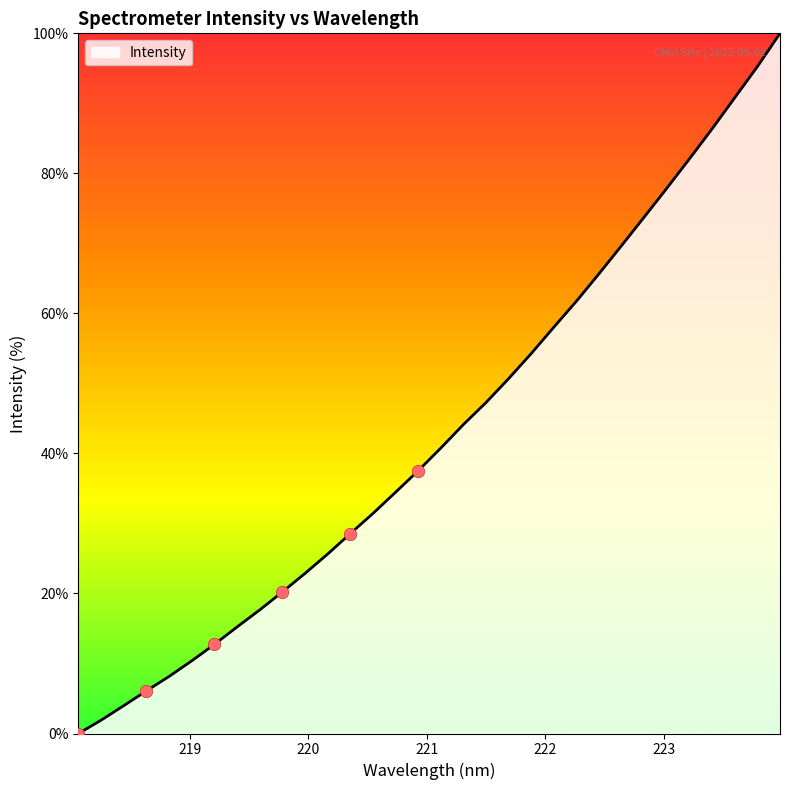

What is the maximum value shown in the chart?

100.0